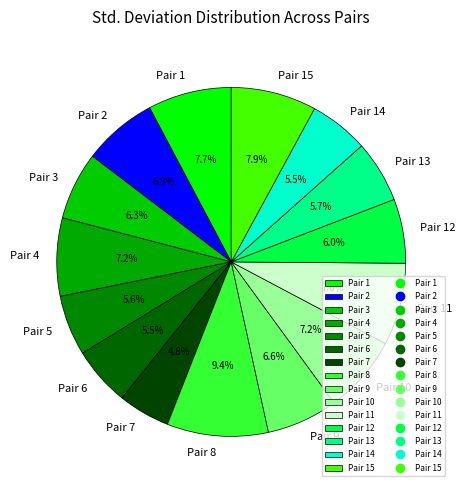

Is the sum of Pair 15 and Pair 3 greater than half?

No